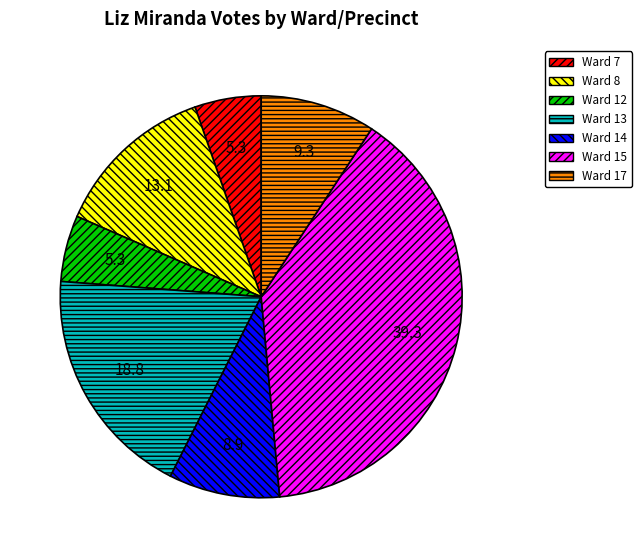

Is there a majority slice in this chart?

No